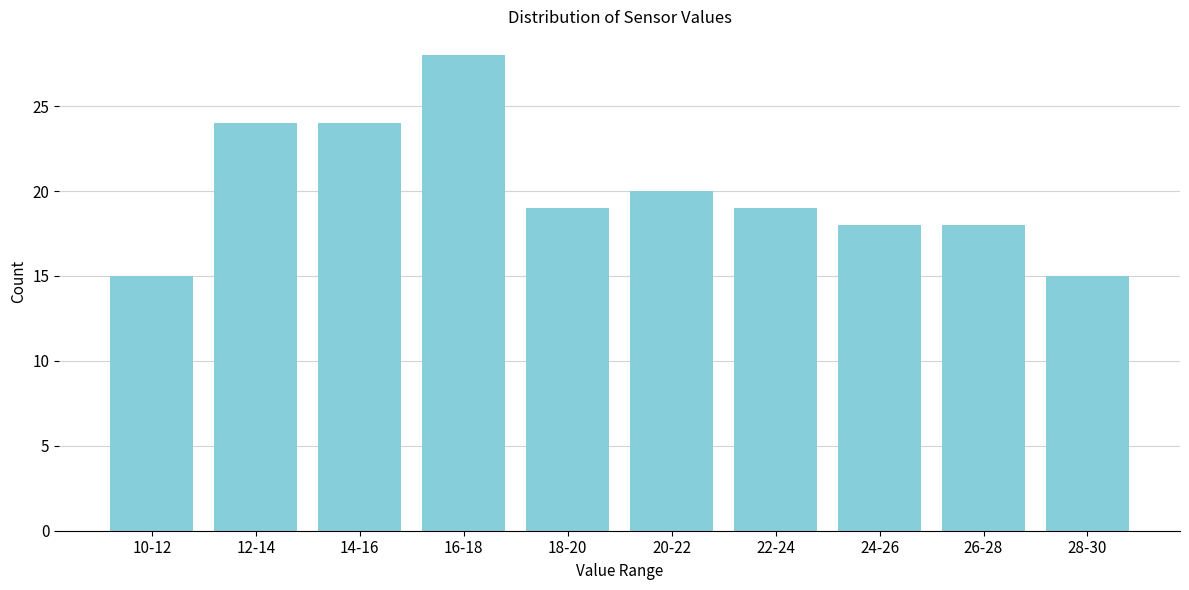

Reading left to right, list all the values displayed in this chart.

10-12=15	12-14=24	14-16=24	16-18=28	18-20=19	20-22=20	22-24=19	24-26=18	26-28=18	28-30=15